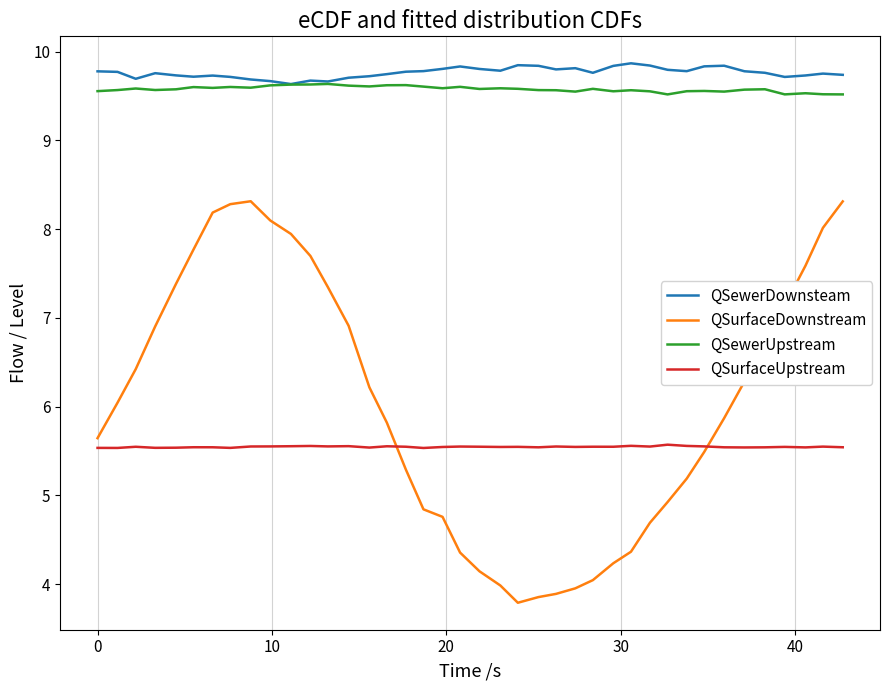

What is the greatest value displayed?

9.9